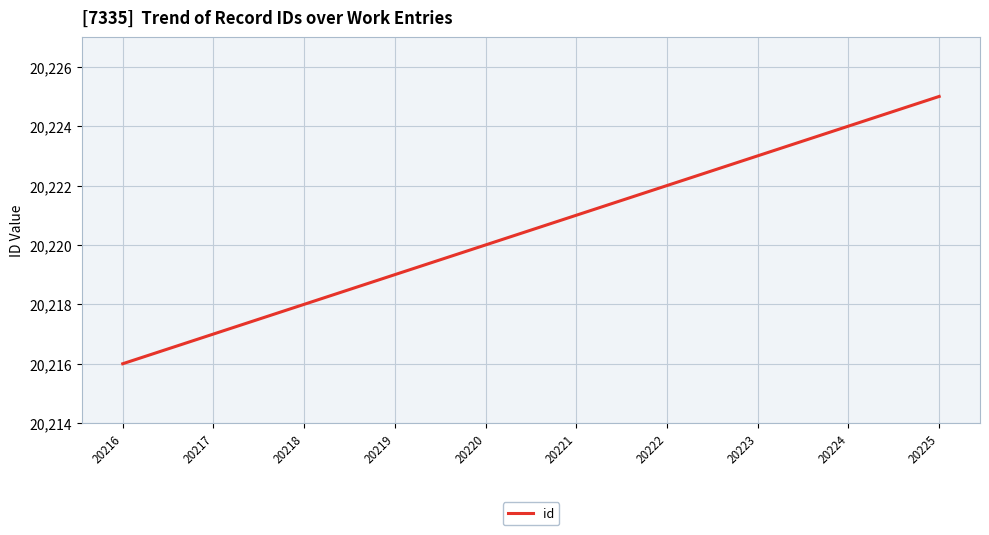

Rank the categories by value from lowest to highest.

20216, 20217, 20218, 20219, 20220, 20221, 20222, 20223, 20224, 20225